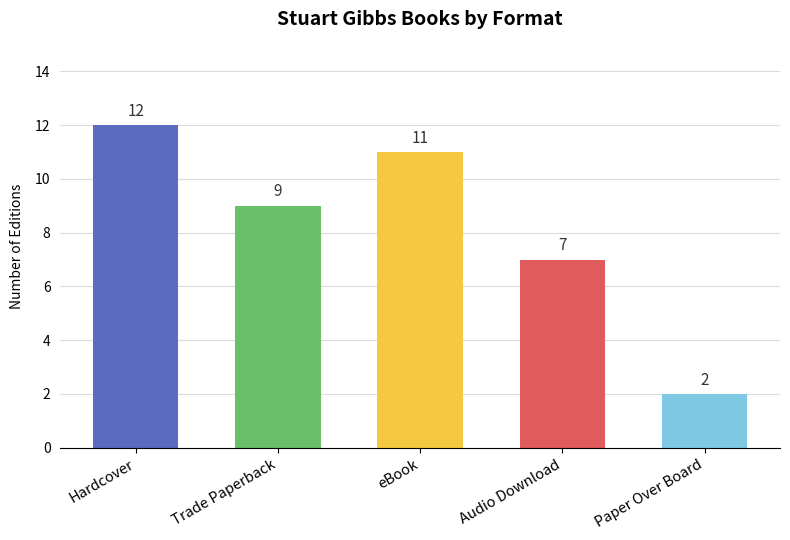

Where is the data nearest to the value 7?

Audio Download